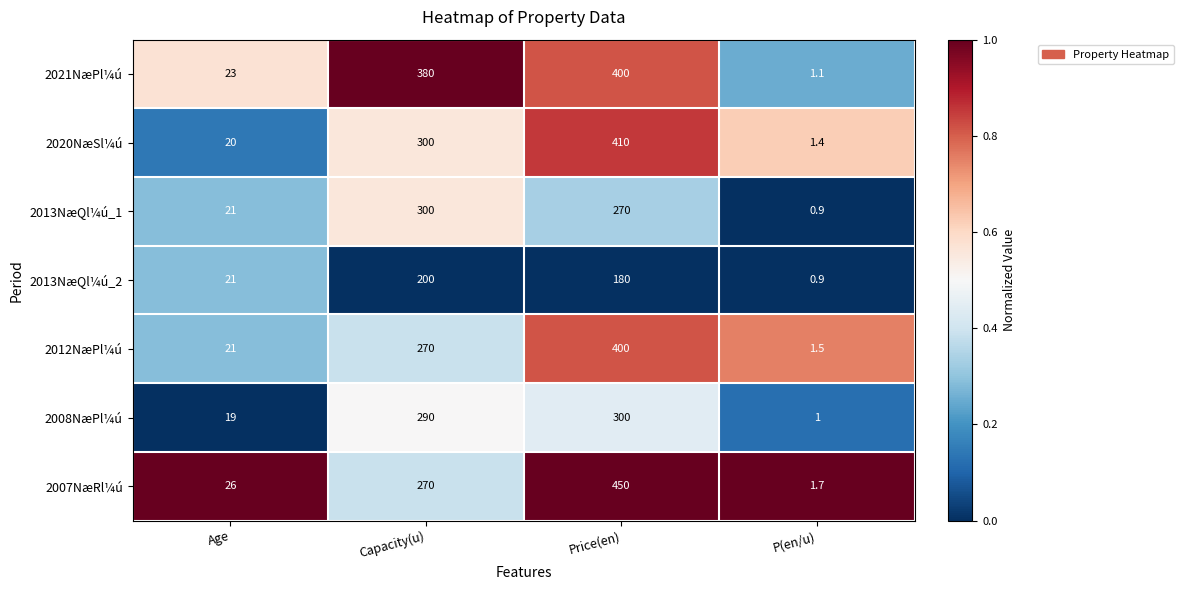

Where is 2020NæSl¼ú nearest to the value 205?

Capacity(u)